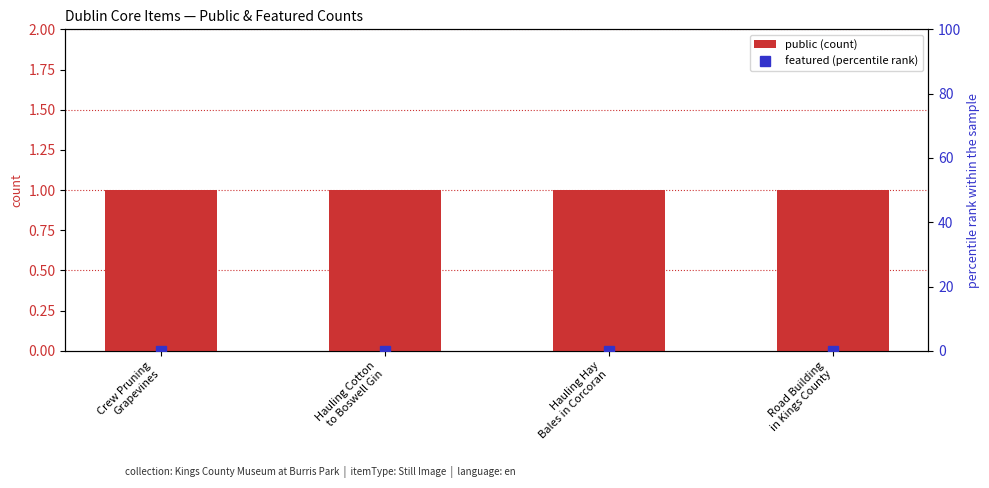

Is the value of featured (percentile rank) at Hauling Hay
Bales in Corcoran greater than the value of public (count) at Hauling Cotton
to Boswell Gin?

No